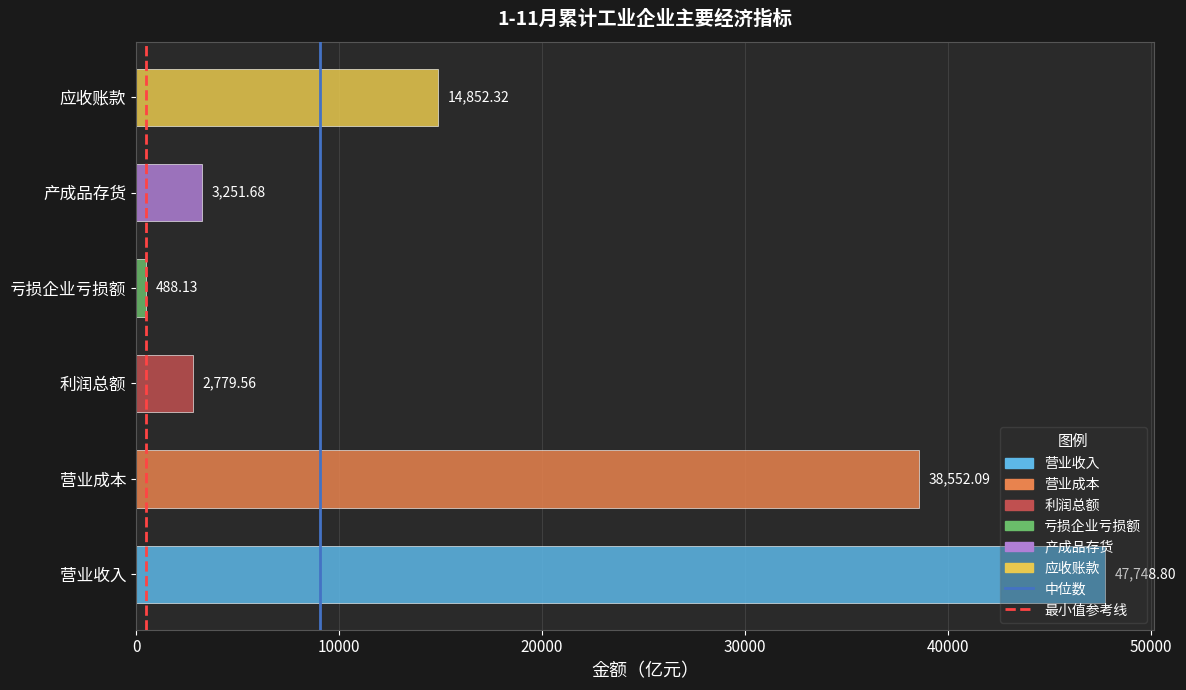

Read the value at 营业收入.

47748.8